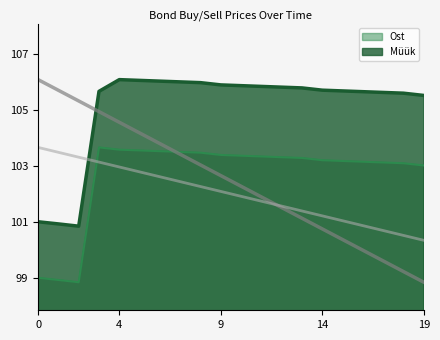

The value of Müük at 14 is 157.7. True or false?

False